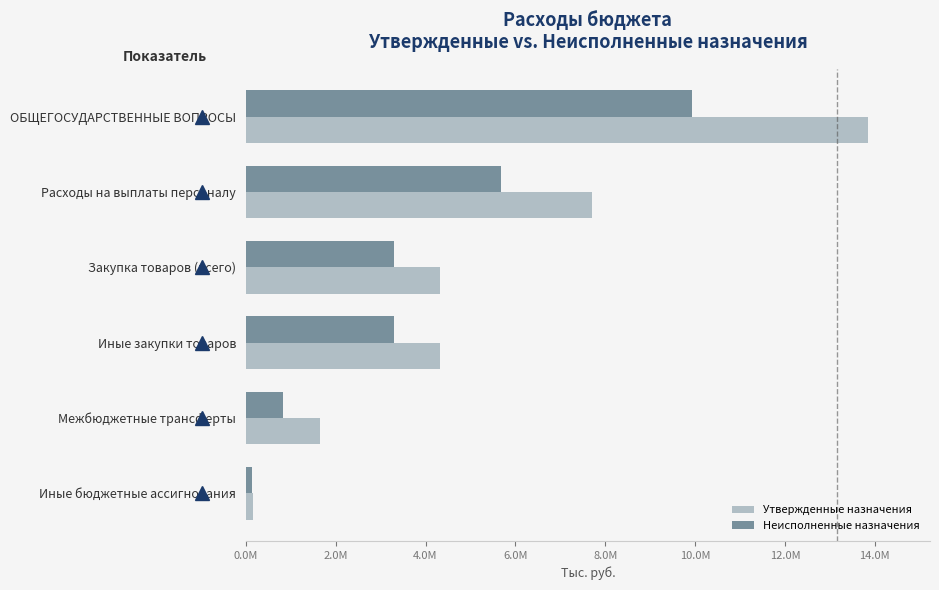

What are all the series names shown in the legend?

Утвержденные назначения, Неисполненные назначения